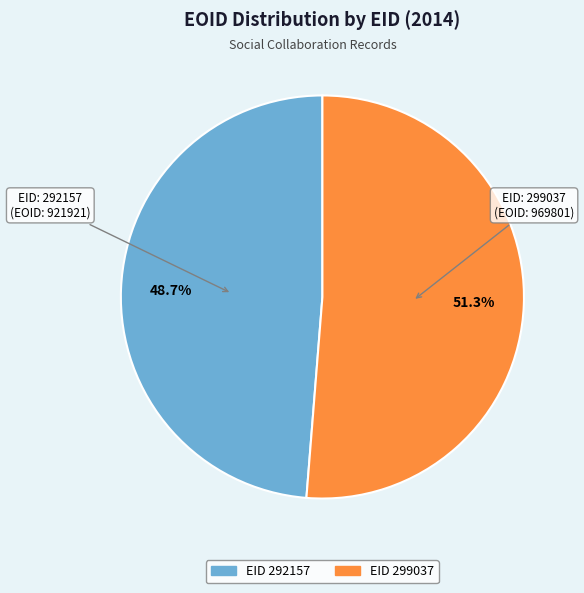

Is there a majority slice in this chart?

Yes